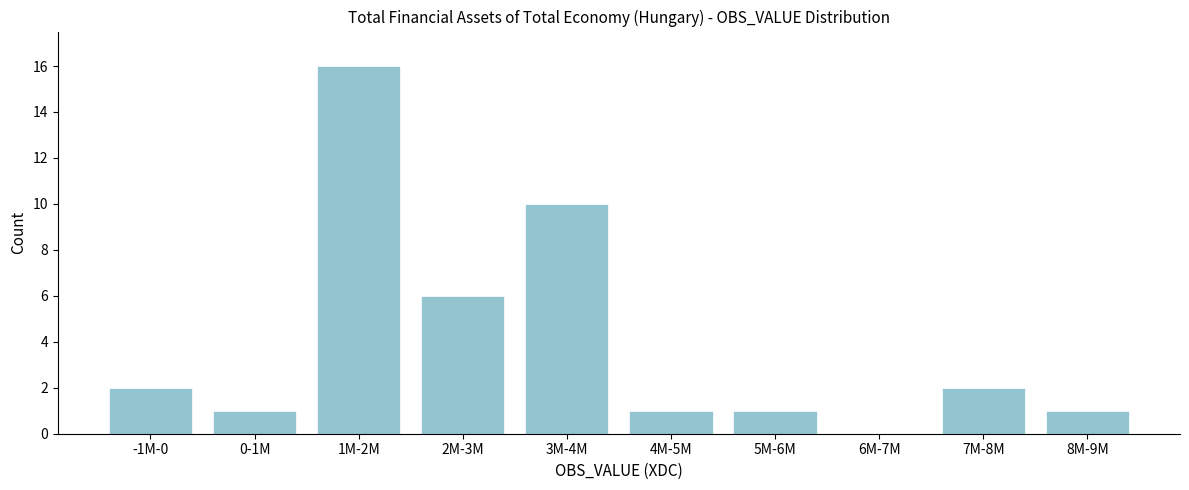

Reading left to right, transcribe all the data shown in this chart.

-1M-0=2	0-1M=1	1M-2M=16	2M-3M=6	3M-4M=10	4M-5M=1	5M-6M=1	6M-7M=0	7M-8M=2	8M-9M=1